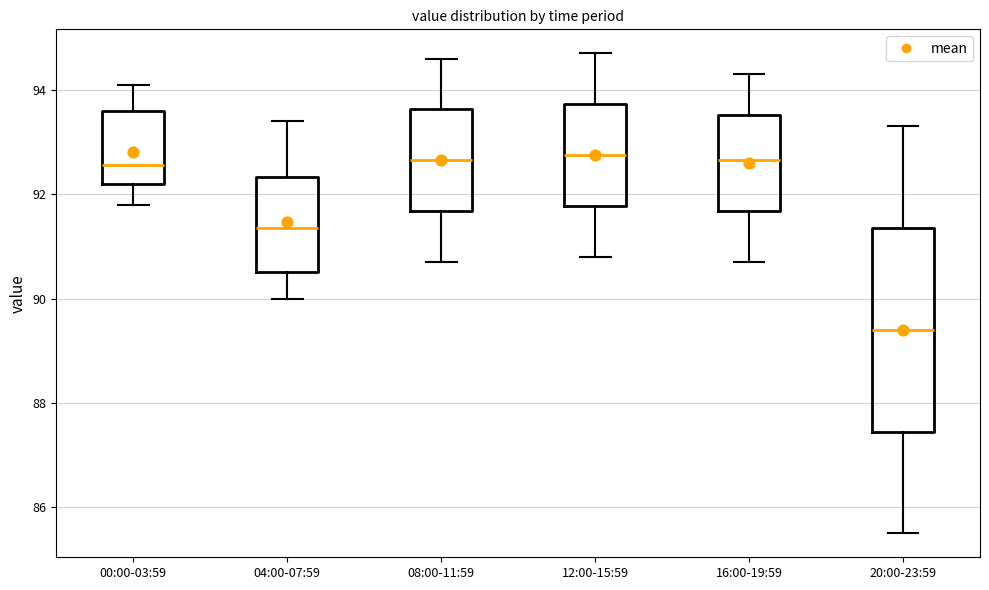

Reading left to right, transcribe this box plot: for each box, give where its median line is, the range the box spans, and where its two whiskers end, as read against the y-axis. The values are not printed on the chart, so give them approximately, as read against the axis.

00:00-03:59: median 92.6, box 92.2 to 93.6, whiskers 91.8 to 94.2
04:00-07:59: median 91.4, box 90.6 to 92.4, whiskers 90.0 to 93.4
08:00-11:59: median 92.6, box 91.6 to 93.6, whiskers 90.8 to 94.6
12:00-15:59: median 92.8, box 91.8 to 93.8, whiskers 90.8 to 94.8
16:00-19:59: median 92.6, box 91.6 to 93.6, whiskers 90.8 to 94.4
20:00-23:59: median 89.4, box 87.4 to 91.4, whiskers 85.6 to 93.4